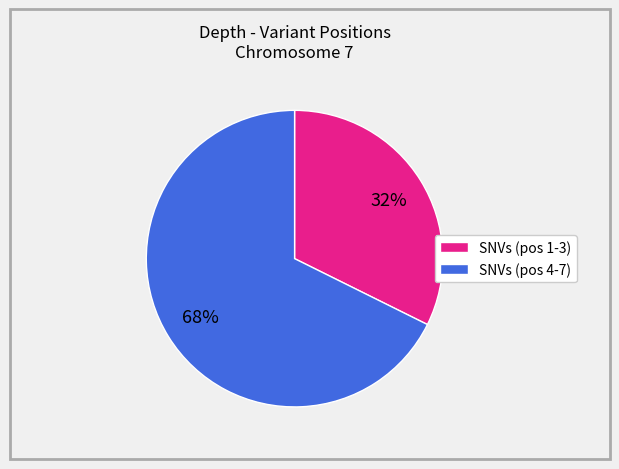

What percentage is the SNVs (pos 4-7) slice, to the nearest percent?

68%